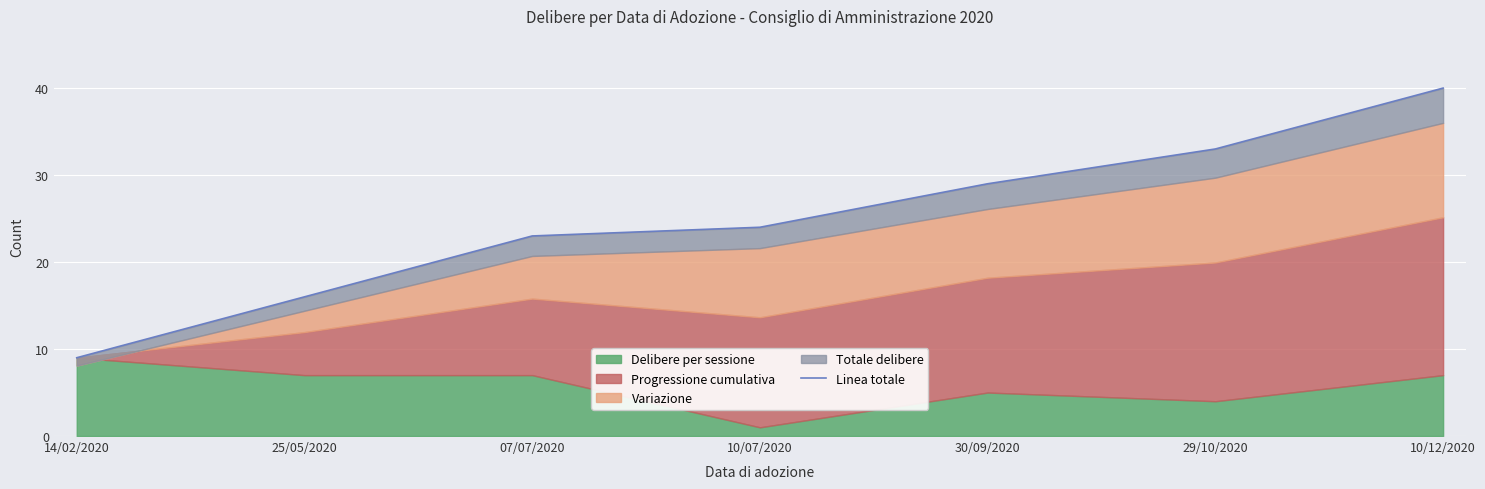

Which label corresponds to the largest value in the chart?

10/12/2020